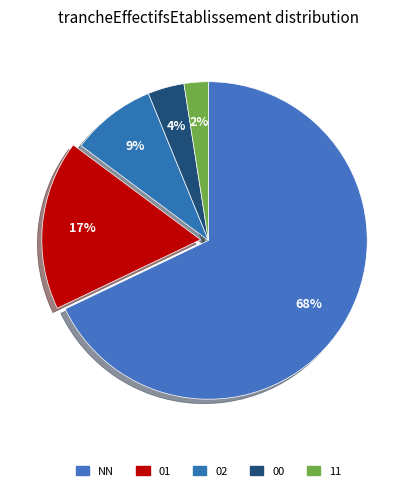

How many segments does this pie chart have?

5